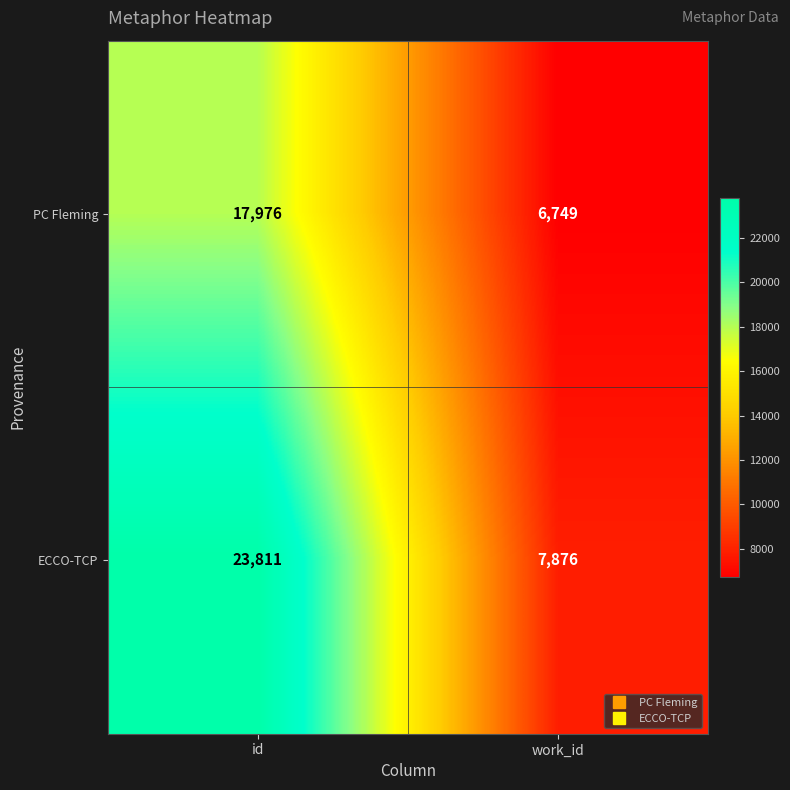

Which series has the largest range (max minus min)?

ECCO-TCP